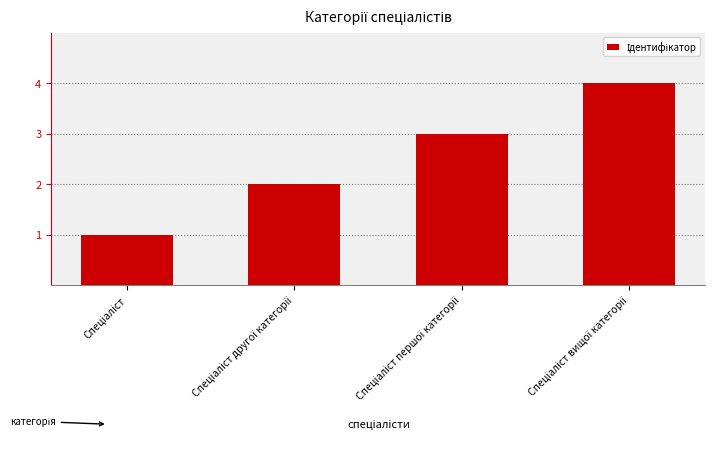

What is the sum of all values?

10